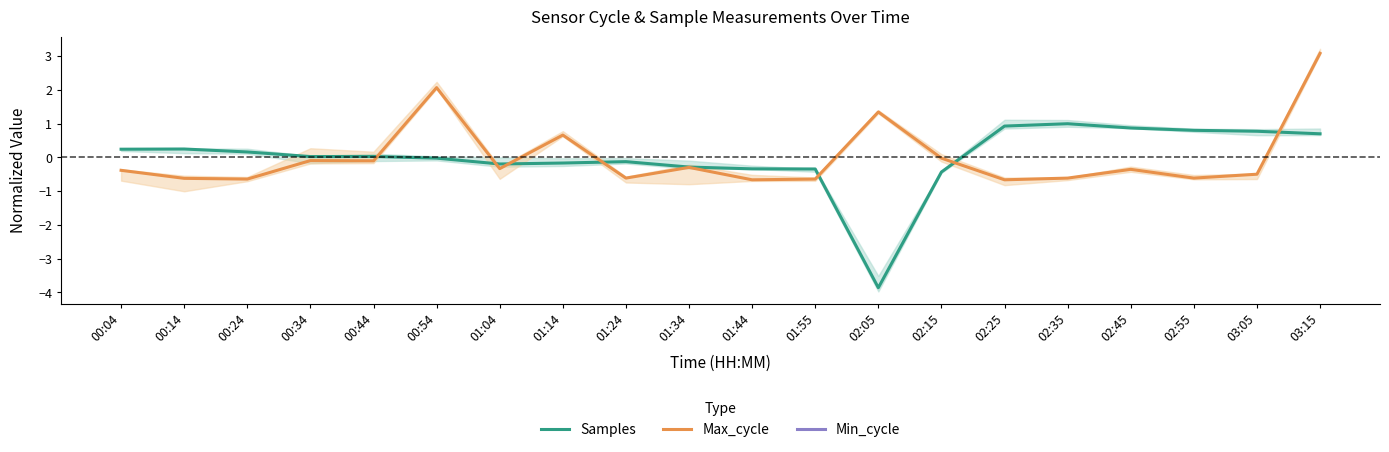

What position from the left is 02:25?

15